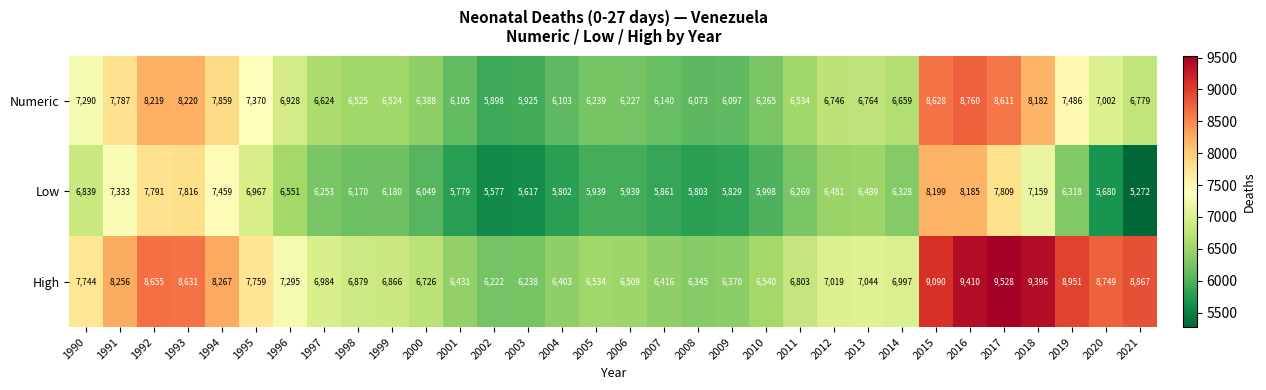

The High series shows 6416 at 2007. True or false?

True